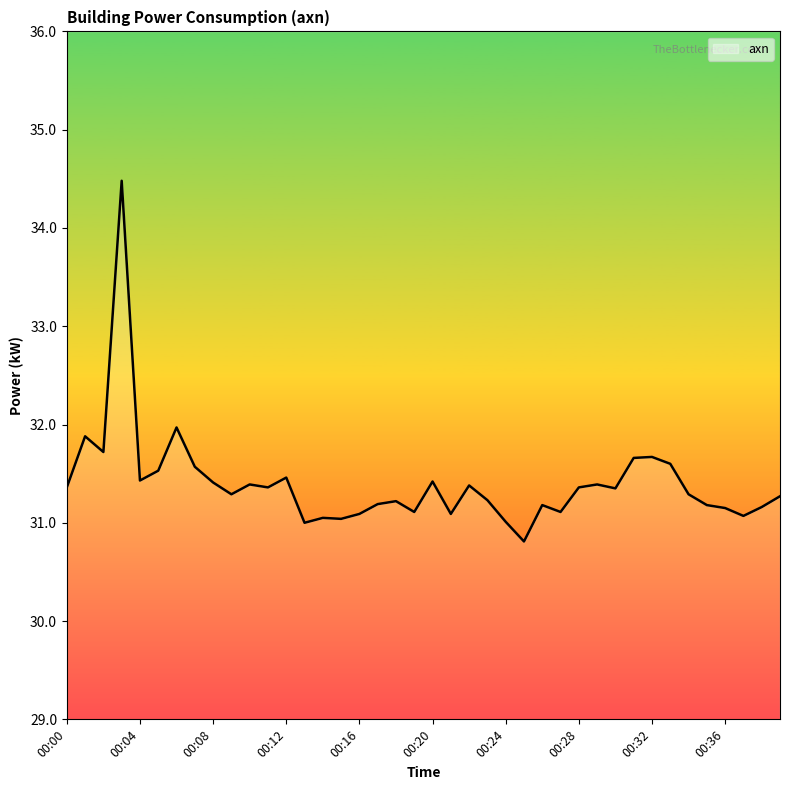

Reading right to left, extract all data points from this chart.

00:39=31.3	00:38=31.2	00:37=31.1	00:36=31.1	00:35=31.2	00:34=31.3	00:33=31.6	00:32=31.7	00:31=31.7	00:30=31.4	00:29=31.4	00:28=31.4	00:27=31.1	00:26=31.2	00:25=30.8	00:24=31.0	00:23=31.2	00:22=31.4	00:21=31.1	00:20=31.4	00:19=31.1	00:18=31.2	00:17=31.2	00:16=31.1	00:15=31.0	00:14=31.1	00:13=31.0	00:12=31.5	00:11=31.4	00:10=31.4	00:09=31.3	00:08=31.4	00:07=31.6	00:06=32.0	00:05=31.5	00:04=31.4	00:03=34.5	00:02=31.7	00:01=31.9	00:00=31.4